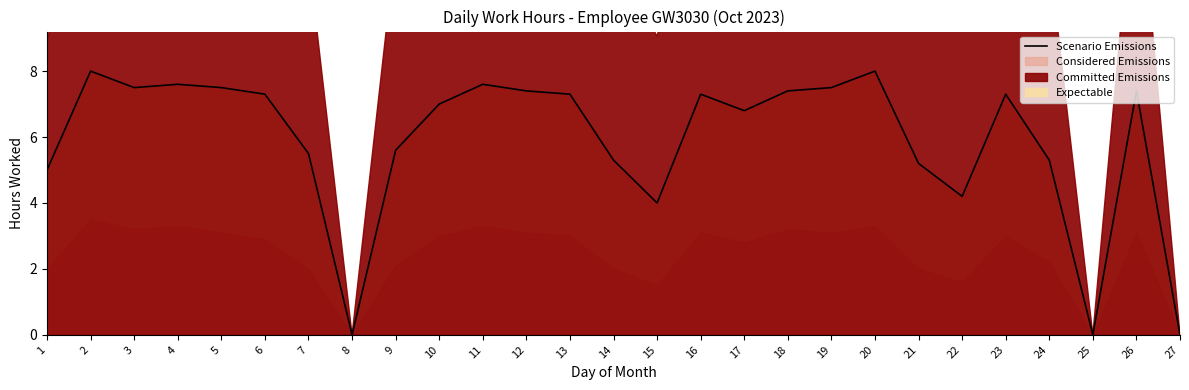

Approximately how many times larger is the value at 18 compared to 17?

1.1